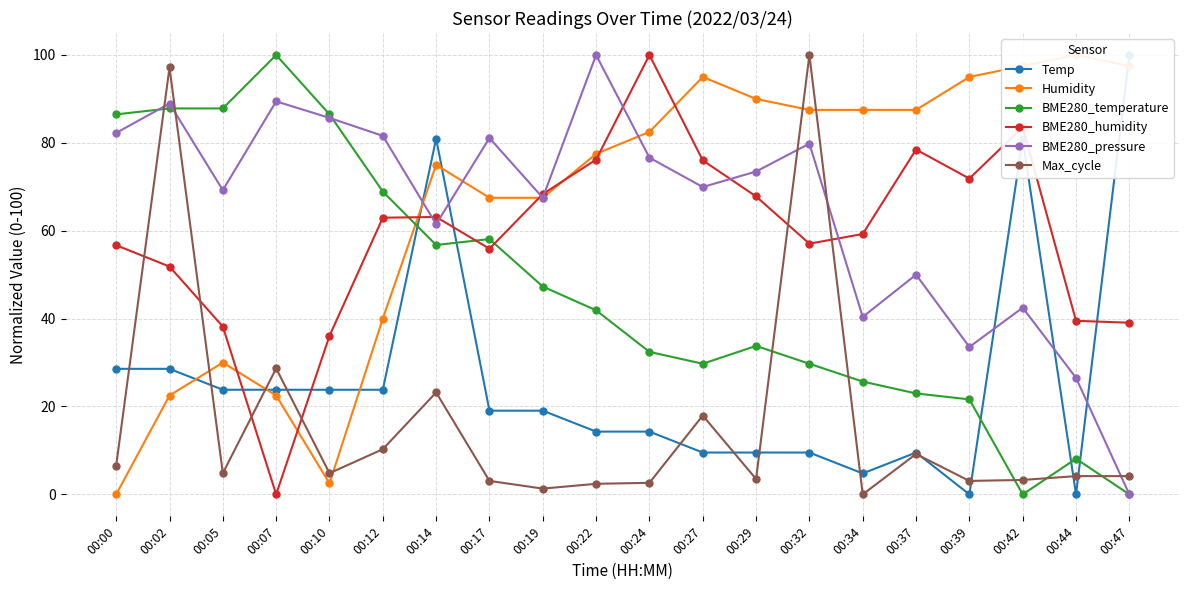

Which category has the lowest value in the BME280_humidity series?

00:07